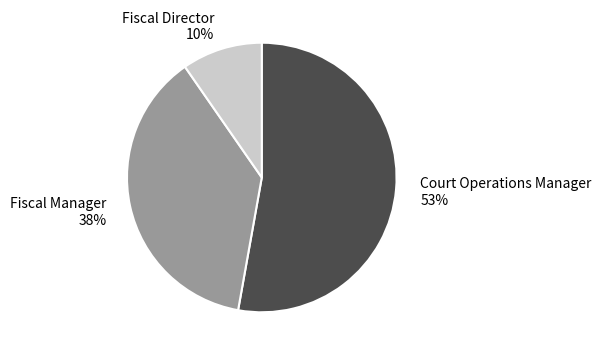

To the nearest percent, what percentage of the pie is Fiscal Director?

10%